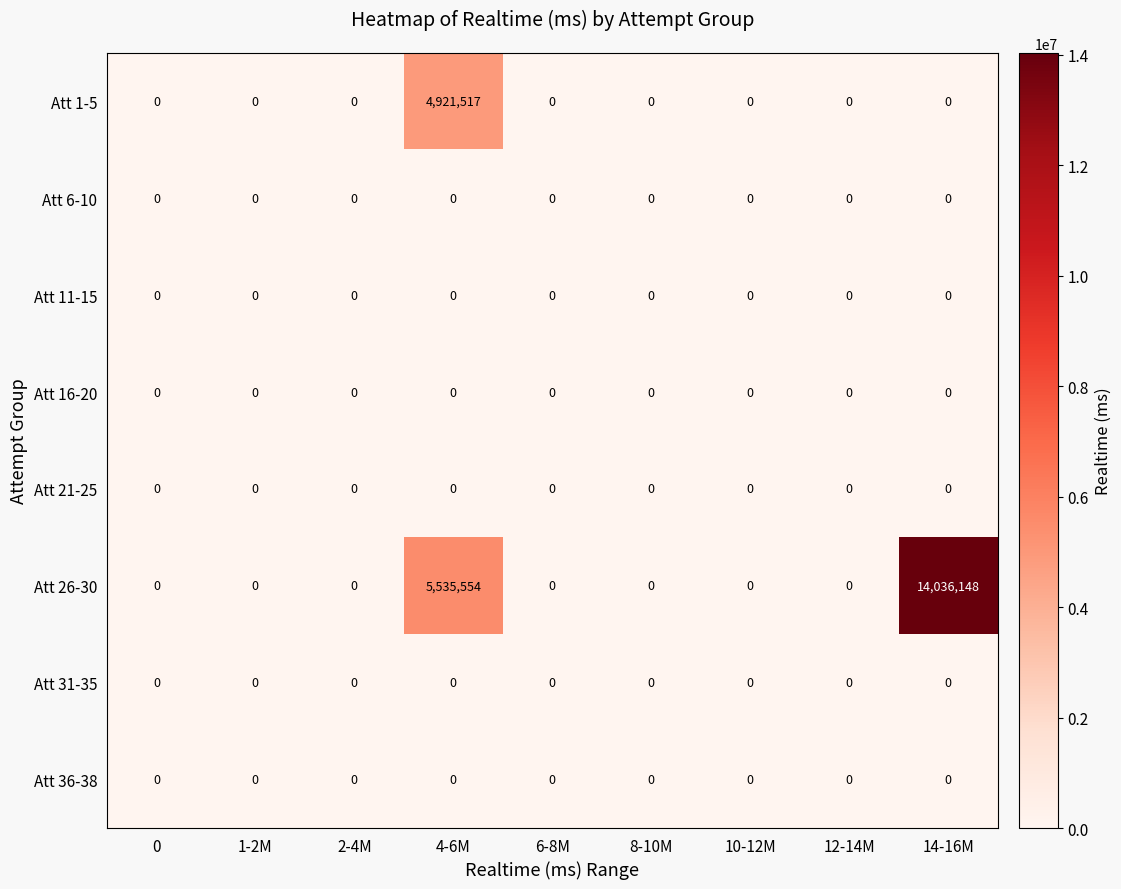

The Att 31-35 series shows 0 at 8-10M. True or false?

True